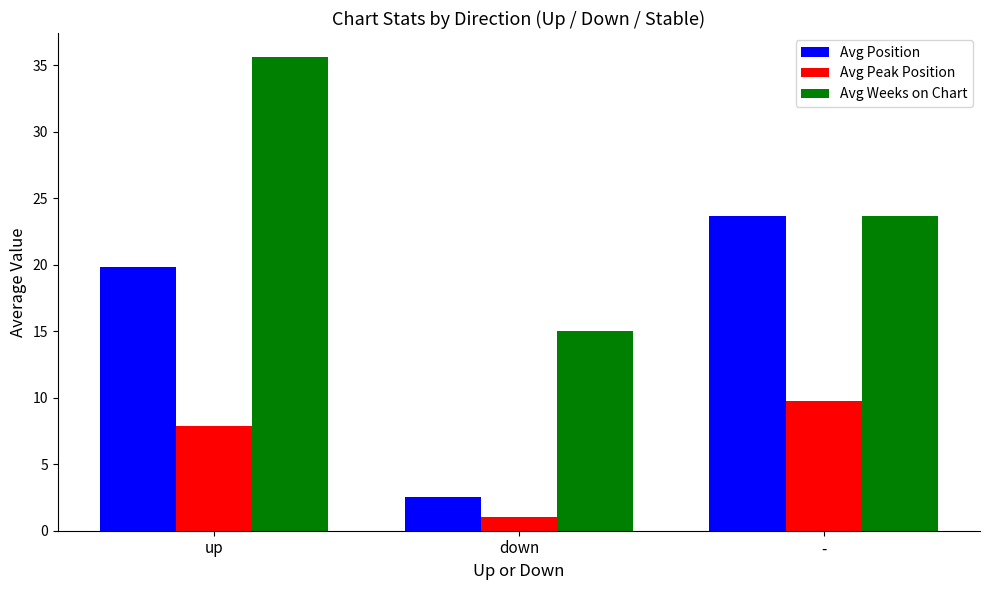

At up, list the series in order from smallest to largest.

Avg Peak Position, Avg Position, Avg Weeks on Chart